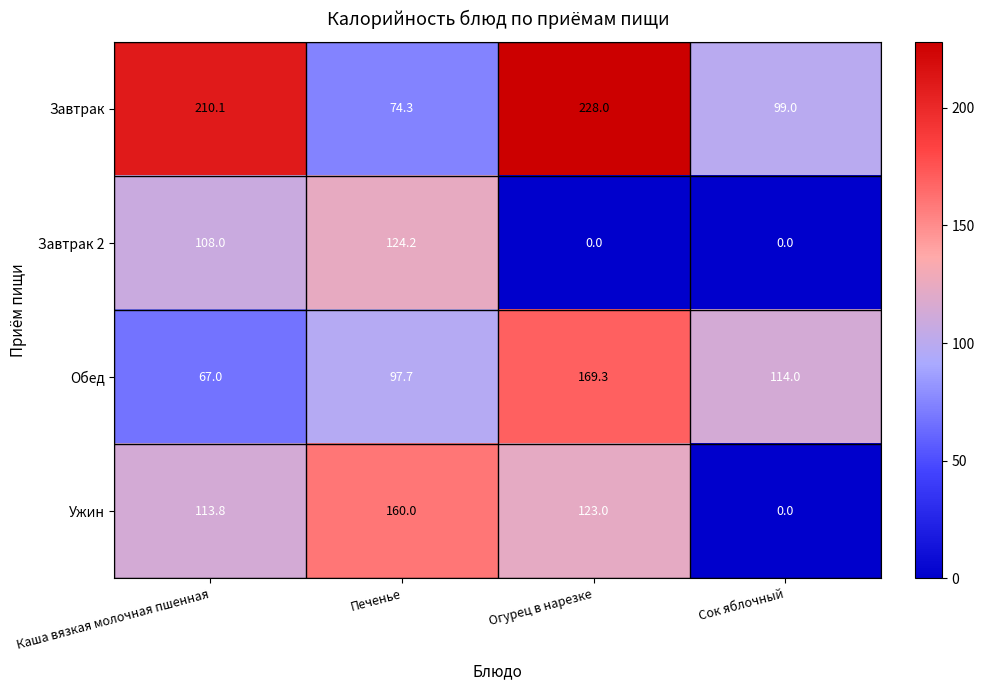

At which label is Завтрак 2 closest to 62?

Каша вязкая молочная пшенная